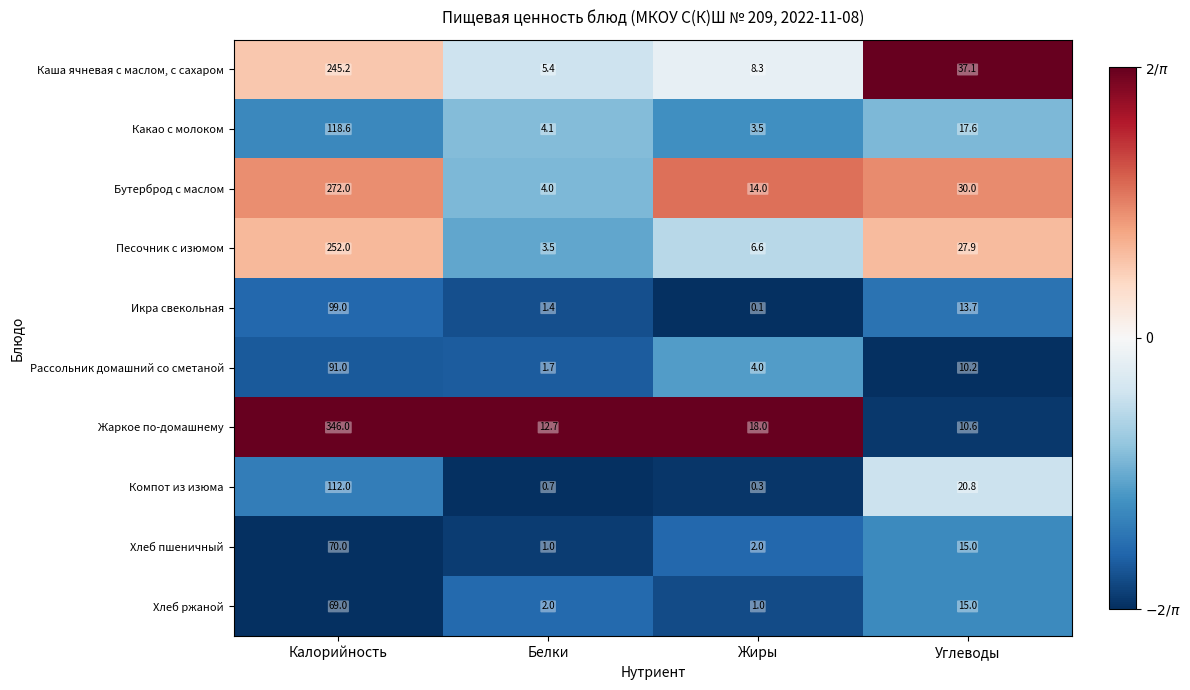

What is the difference between the Компот из изюма values at Жиры and Углеводы?

20.5